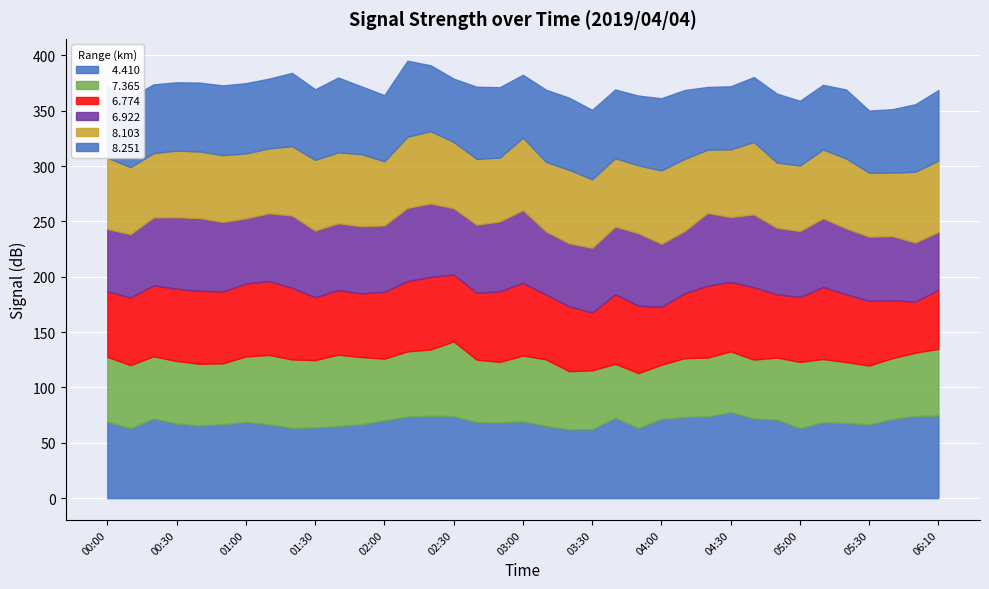

Rank the categories by   4.410 value from lowest to highest.

03:20, 03:30, 00:10, 03:50, 05:00, 01:20, 01:30, 01:40, 03:10, 00:40, 01:10, 01:50, 05:30, 00:50, 00:30, 05:20, 02:50, 05:10, 02:40, 01:00, 00:00, 03:00, 02:00, 04:50, 05:40, 04:00, 00:20, 04:40, 03:40, 04:10, 02:10, 04:20, 02:30, 06:00, 02:20, 06:10, 04:30